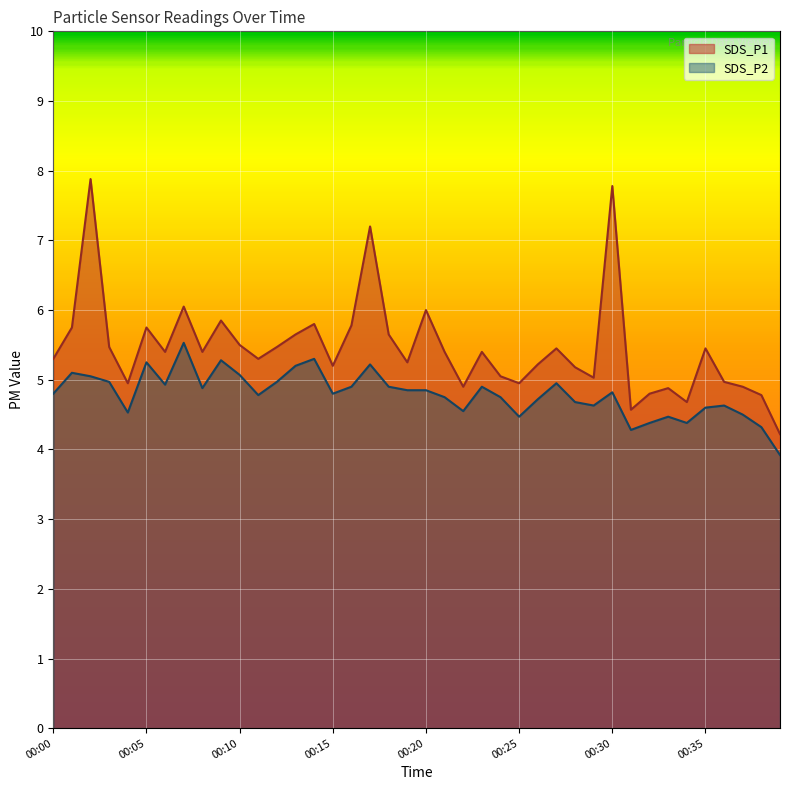

What is the spread (max minus min) of values at 00:01?

0.7